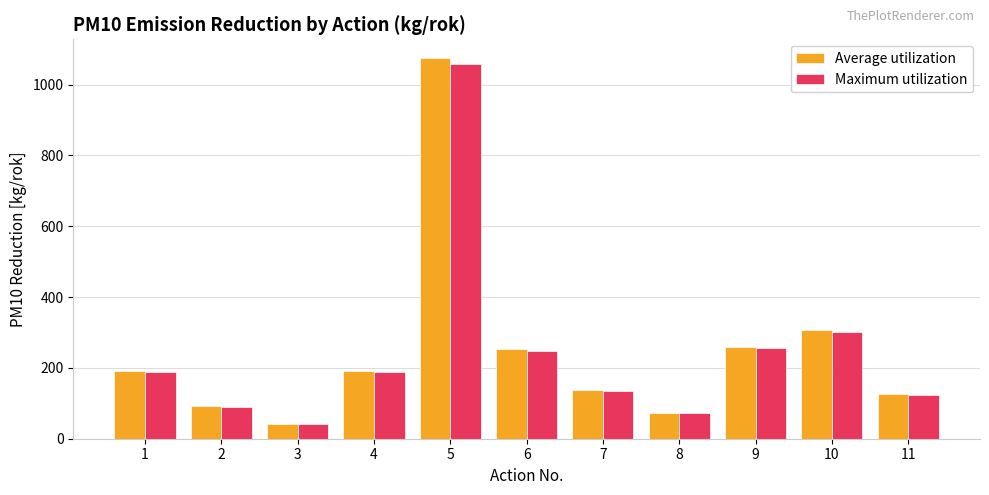

True or false: Average utilization has a value of 125.6 at 11.

True